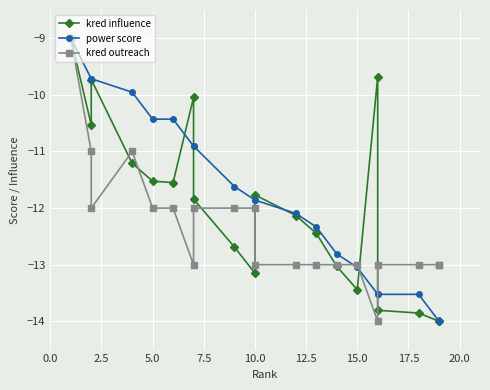

Read the power score value at 10.

-11.9